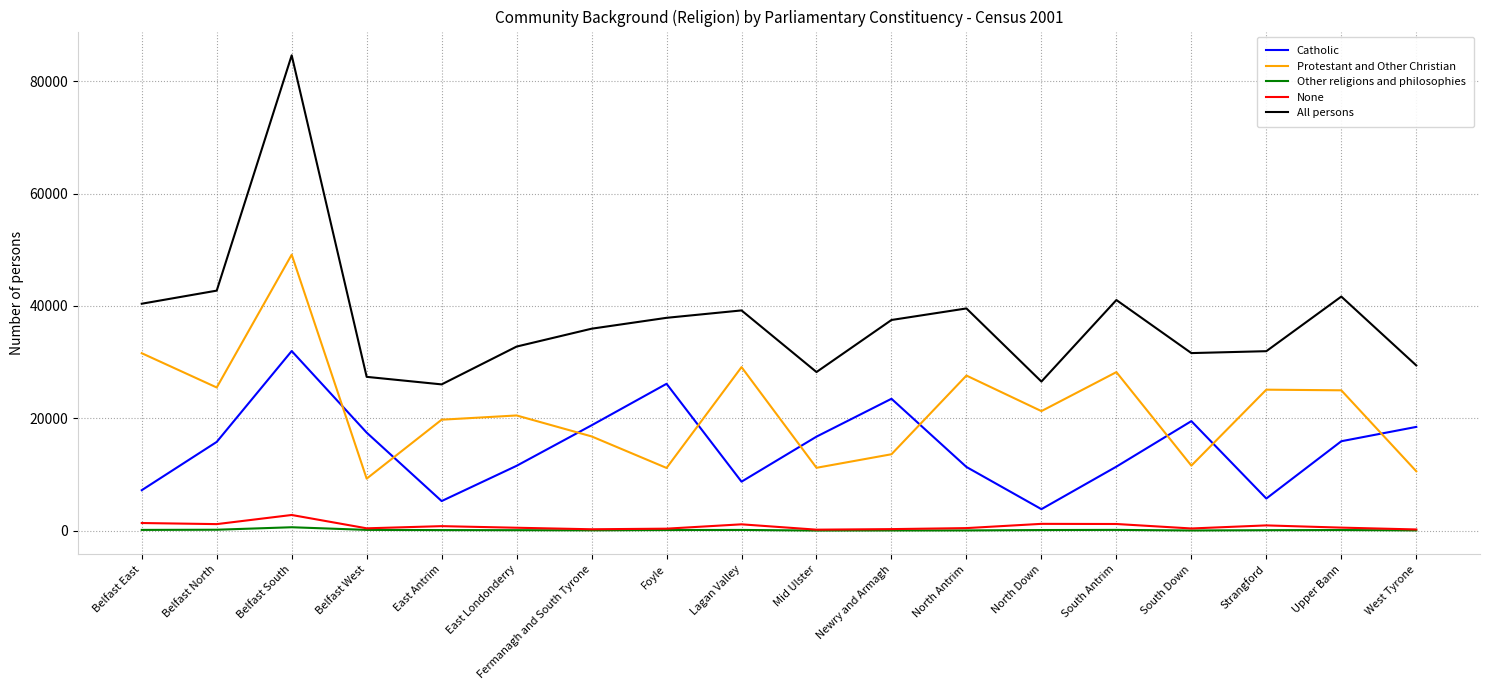

Where does the All persons series first go above 37508?

Belfast East